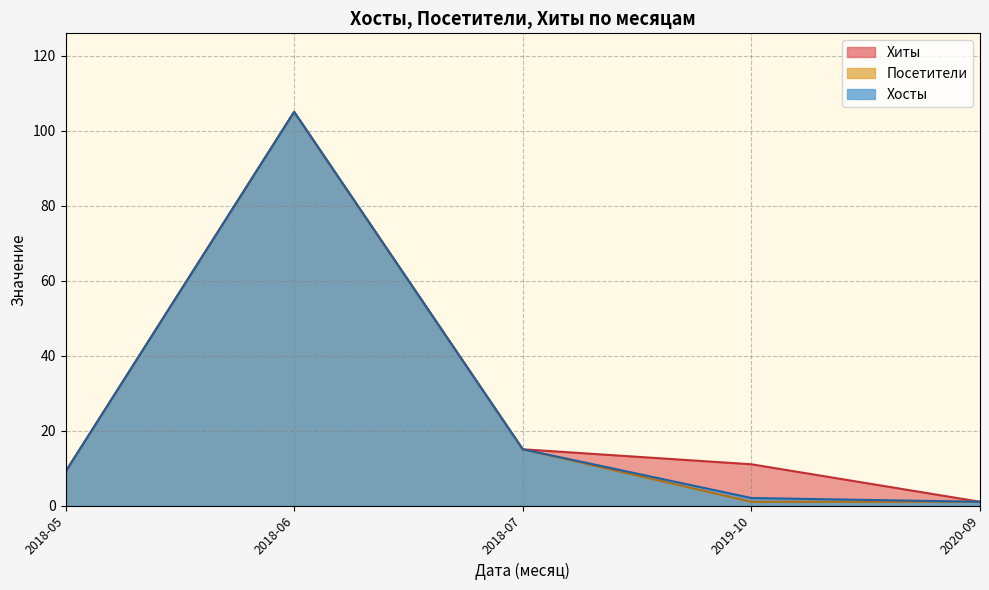

What is the minimum value shown in the chart?

1